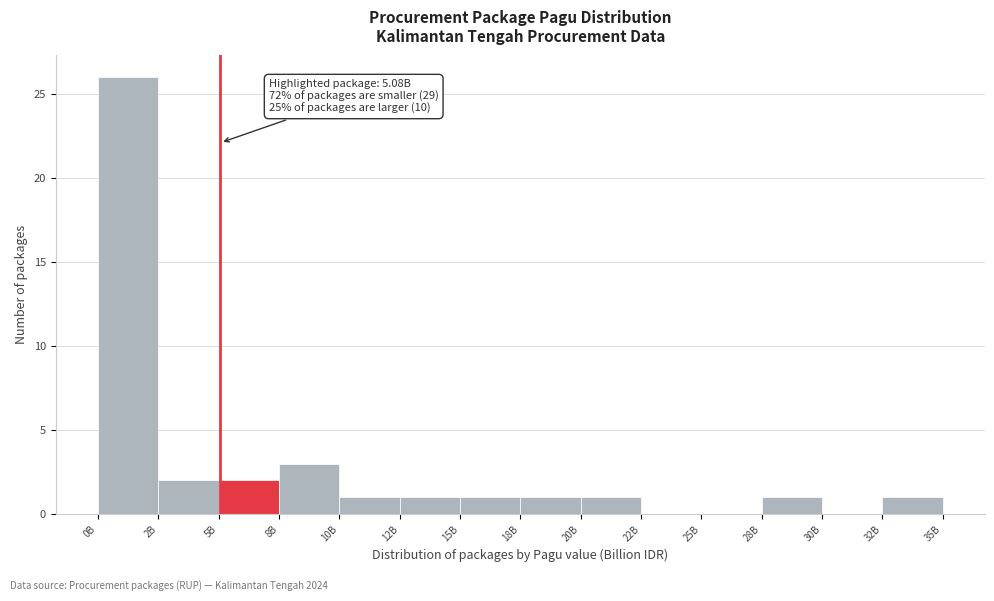

Reading right to left, what are all the values shown in this chart?

32B=1	30B=0	28B=1	25B=0	22B=0	20B=1	18B=1	15B=1	12B=1	10B=1	8B=3	5B=2	2B=2	0B=26